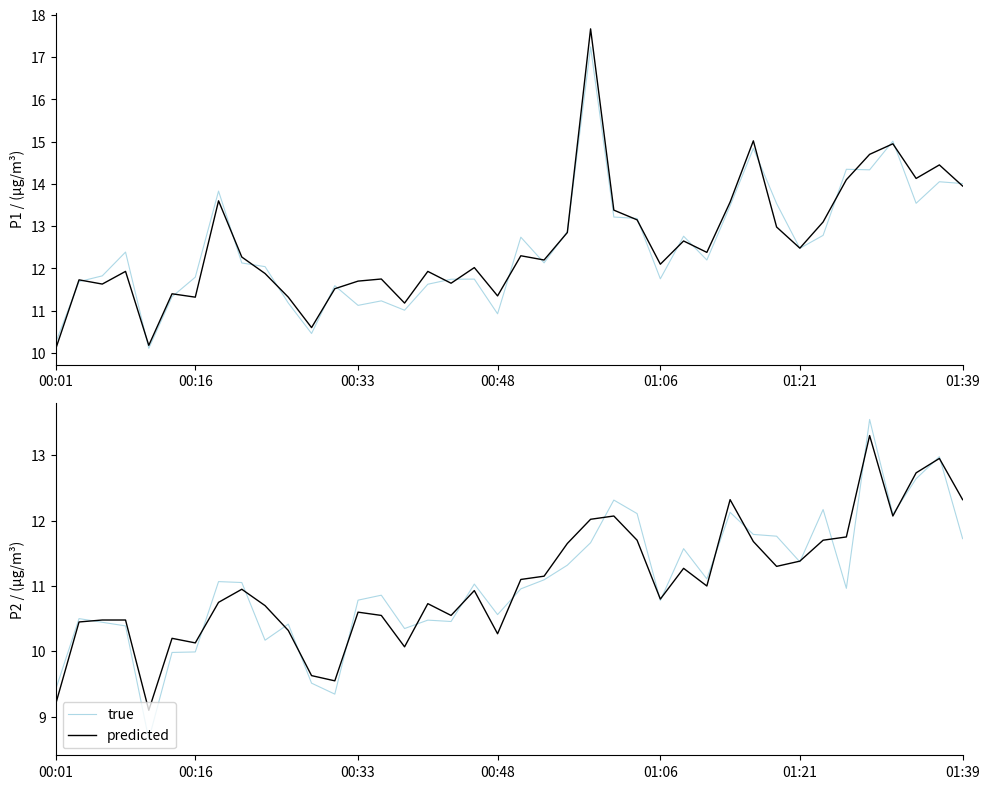

What value does the predicted series have at 11?

9.6